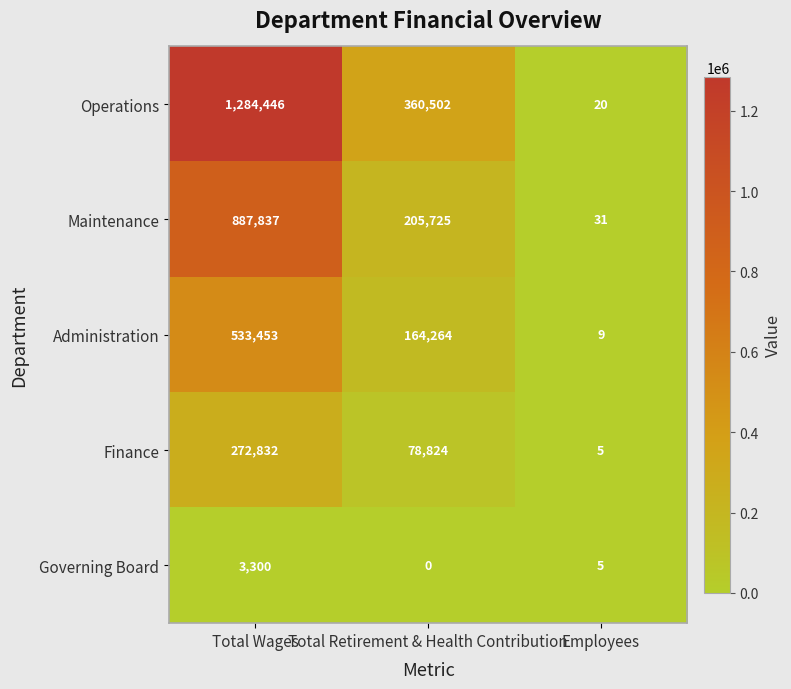

Between Total Wages and Total Retirement & Health Contribution, which series saw the biggest shift?

Operations